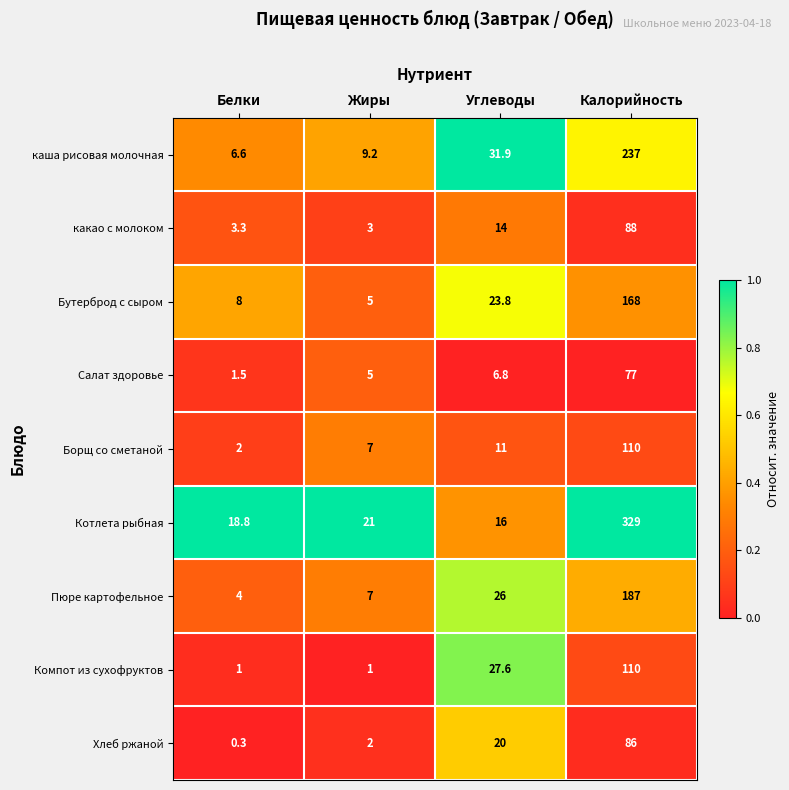

The Борщ со сметаной series shows 7.0 at Жиры. True or false?

True